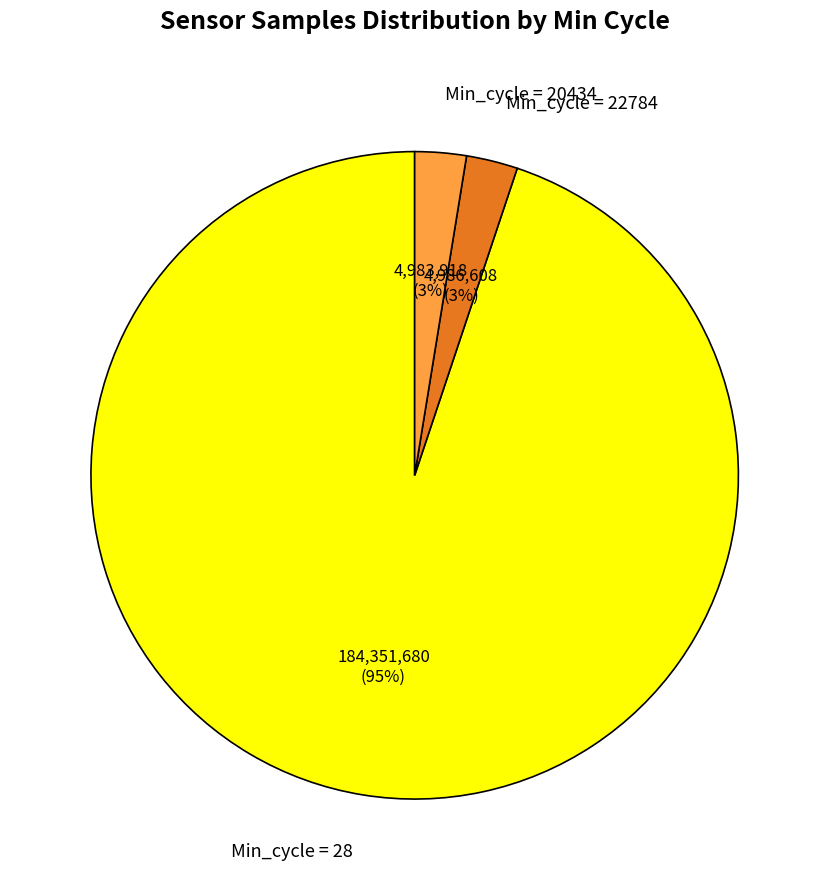

Between Min_cycle = 22784 and Min_cycle = 28, which is larger?

Min_cycle = 28